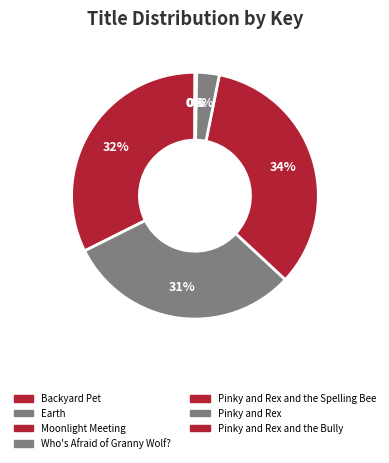

Rank the categories by value from lowest to highest.

Pinky and Rex, Pinky and Rex and the Spelling Bee, Pinky and Rex and the Bully, Who's Afraid of Granny Wolf?, Earth, Backyard Pet, Moonlight Meeting